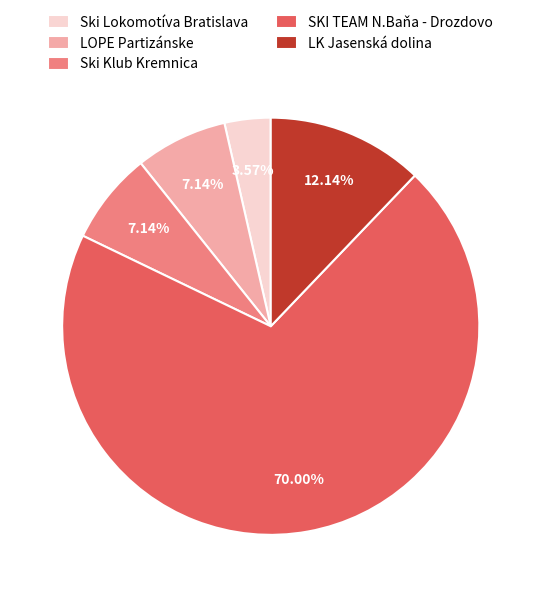

Which slice is the largest?

SKI TEAM N.Baňa - Drozdovo